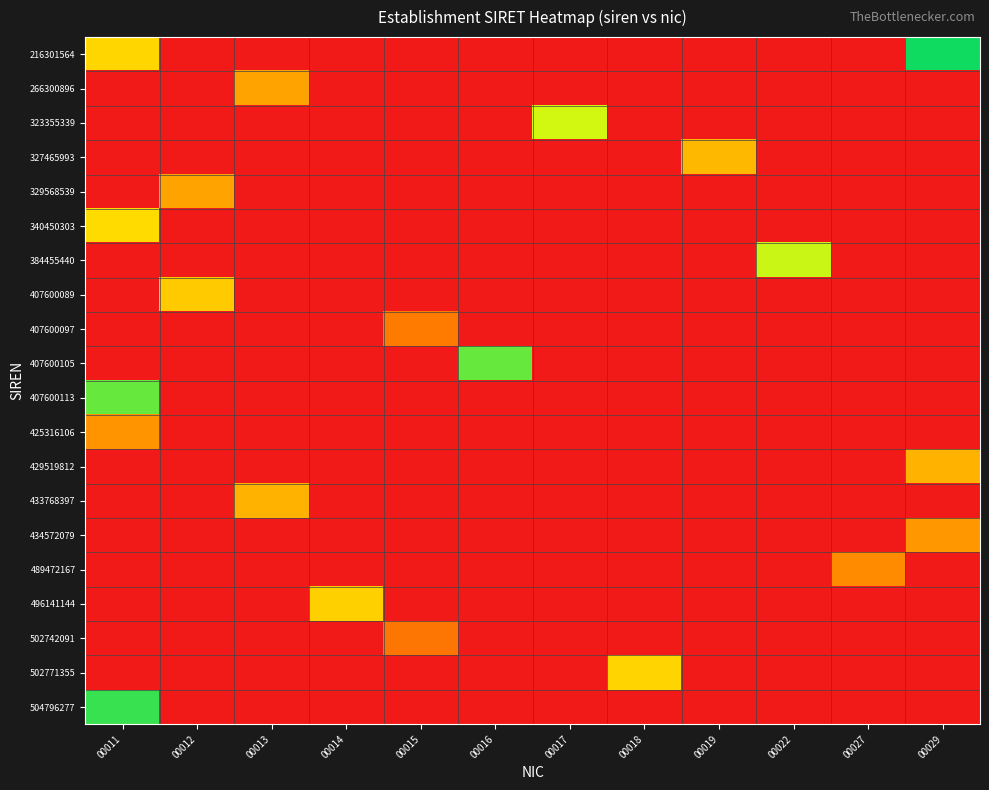

Rank the series at 00027 from lowest to highest value.

216301564, 266300896, 323355339, 327465993, 329568539, 340450303, 384455440, 407600089, 407600097, 407600105, 407600113, 425316106, 429519812, 433768397, 434572079, 496141144, 502742091, 502771355, 504796277, 489472167